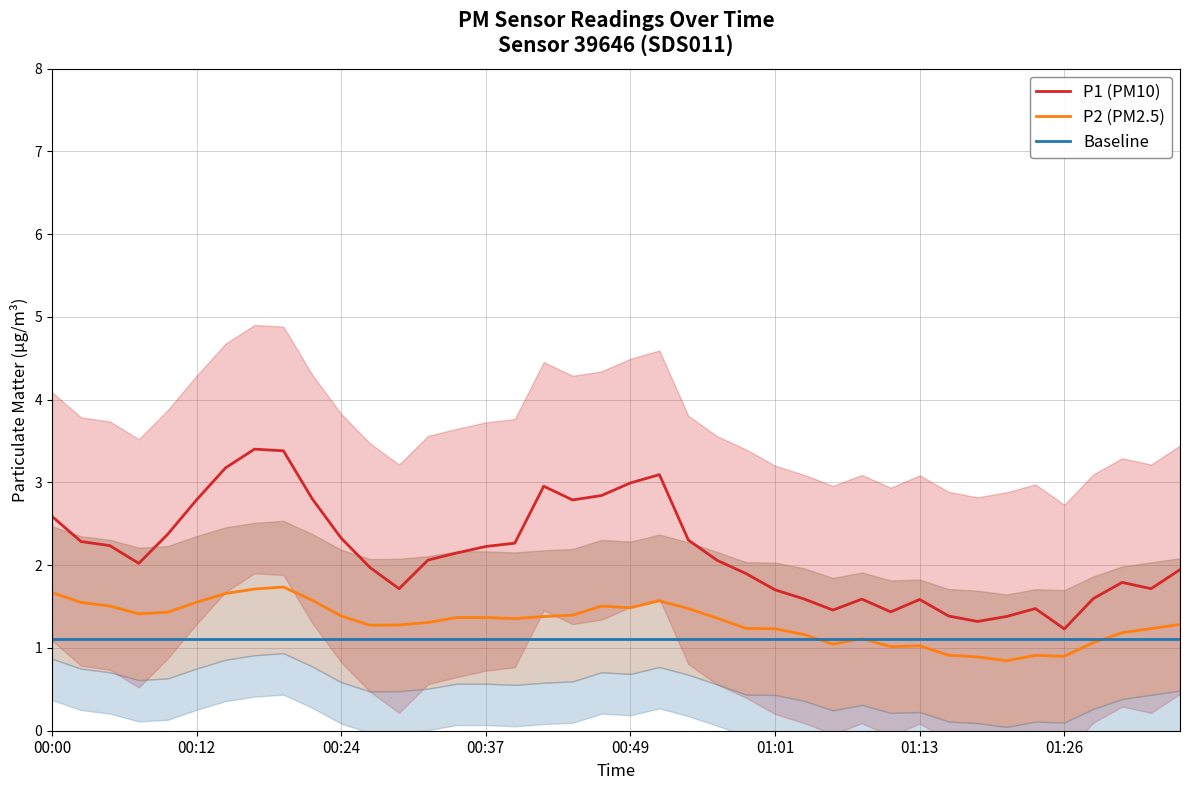

At which category is the sum across all series the highest?

8